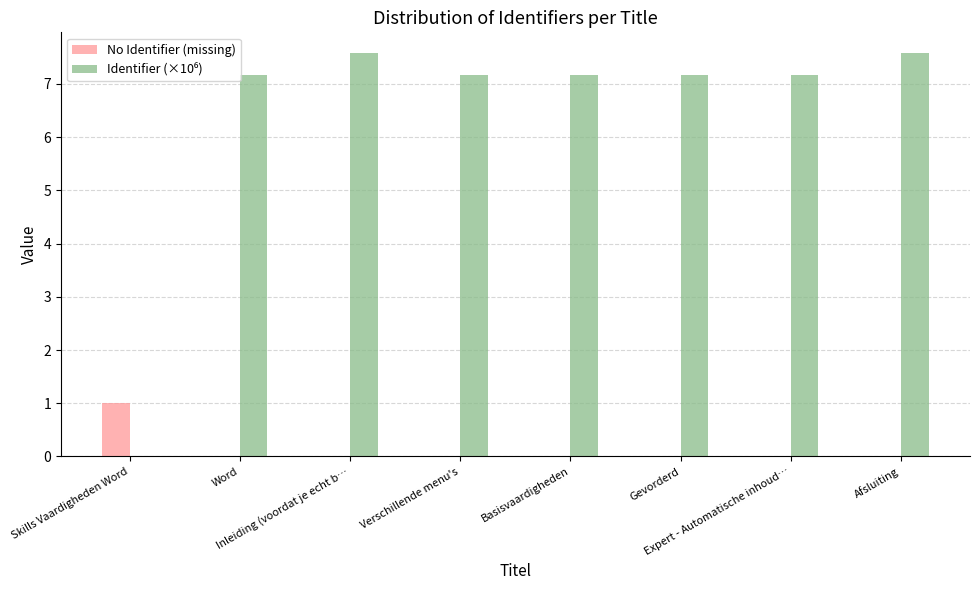

Are the bars grouped side by side (vs. stacked)?

Yes